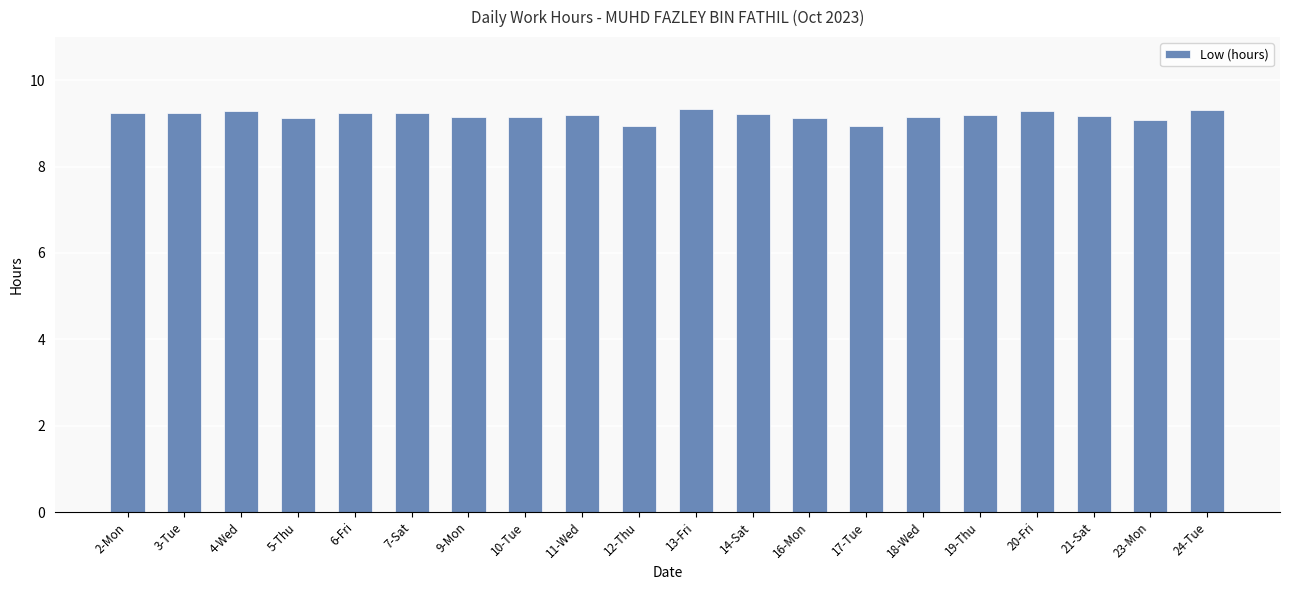

Is it true that the value at 19-Thu is 3.7?

False